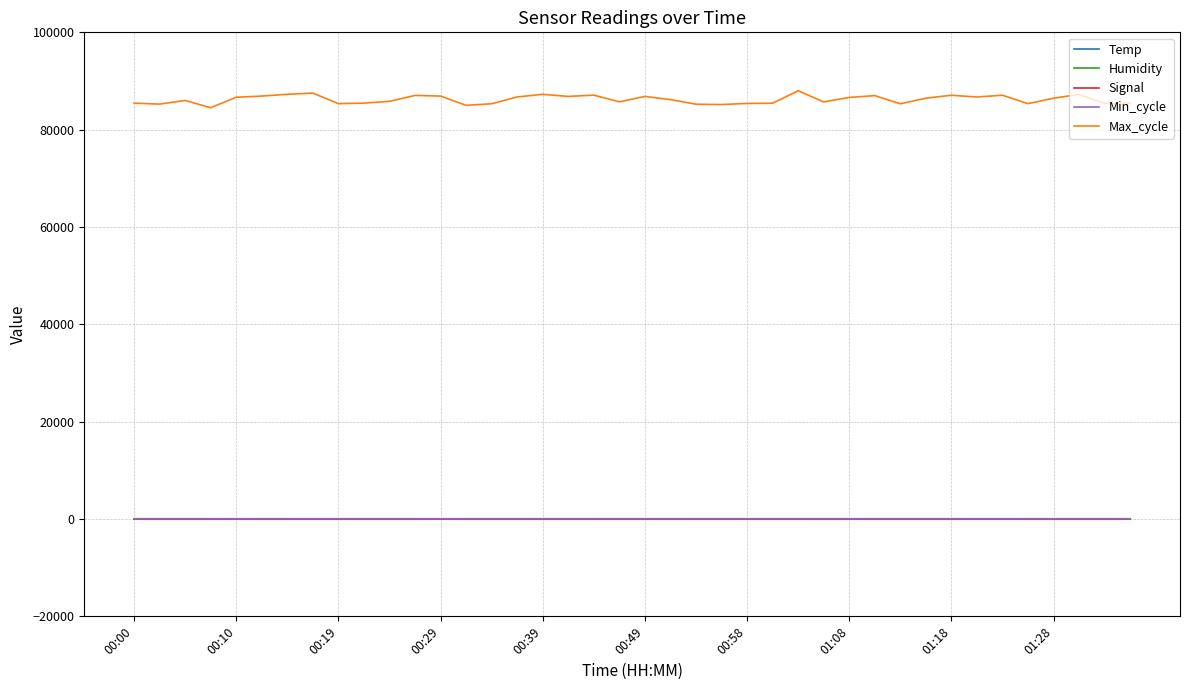

What is the maximum value shown in the chart?

87989.0